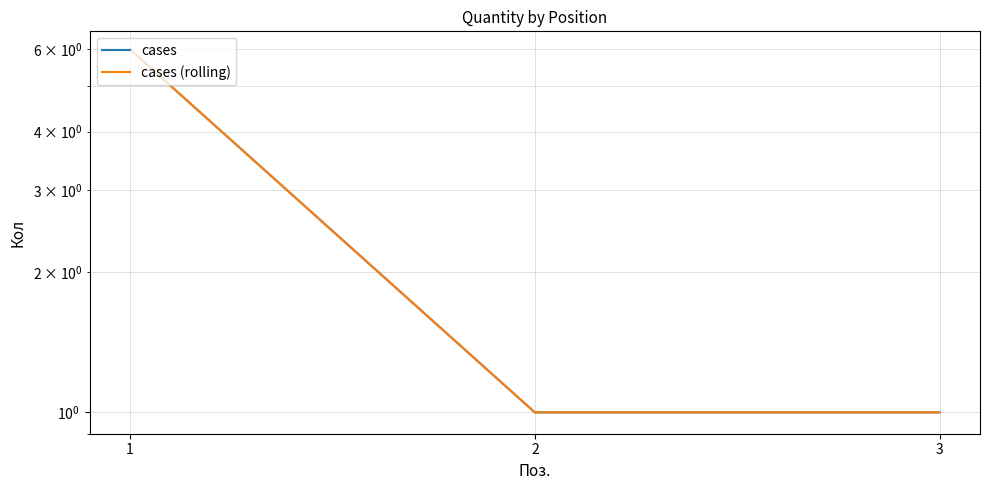

How many series are shown in this chart?

2